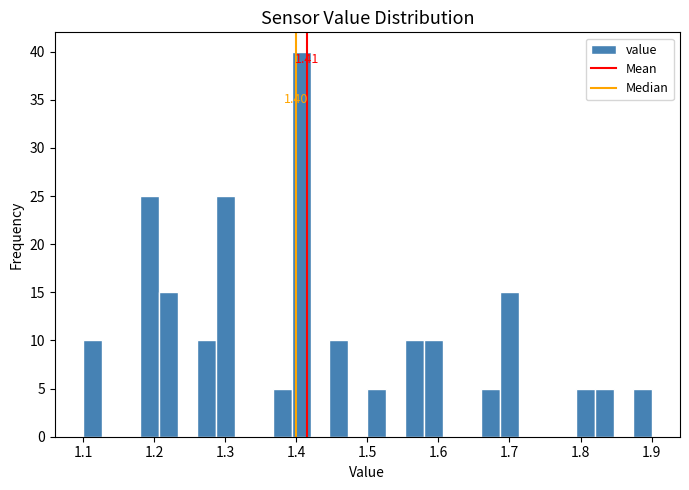

Around what value on the x-axis is the tallest bar? Give the approximate position of its centre, as read against the axis.

1.41